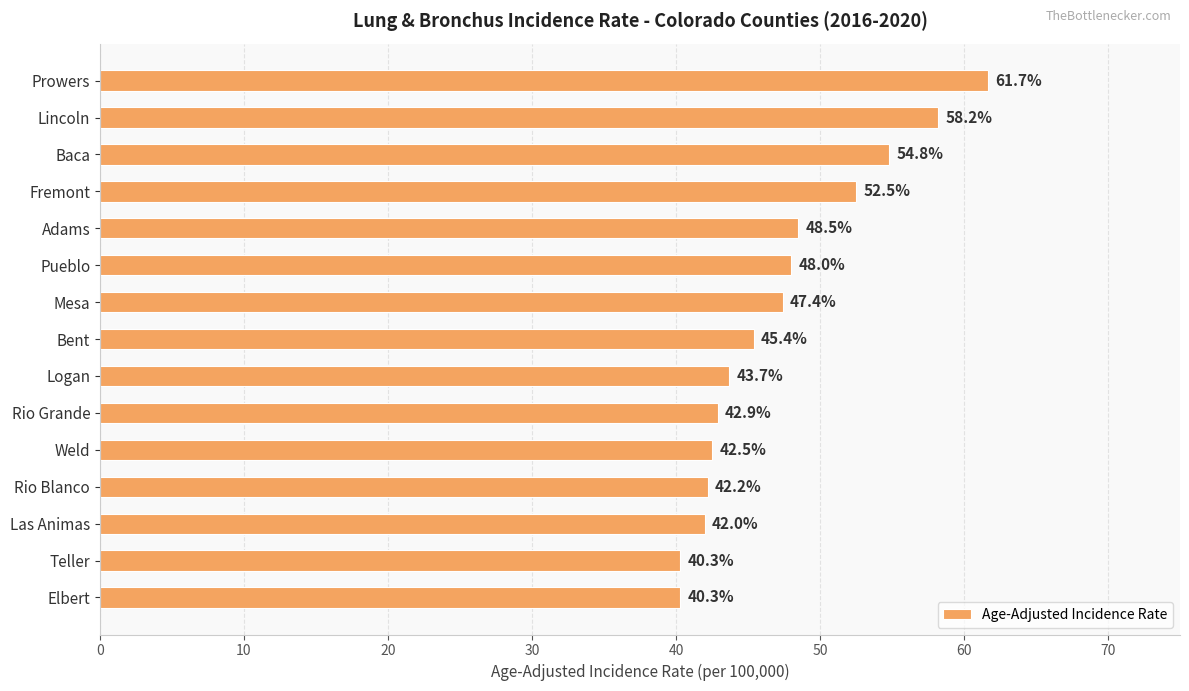

Which has a higher value, Baca or Teller?

Baca